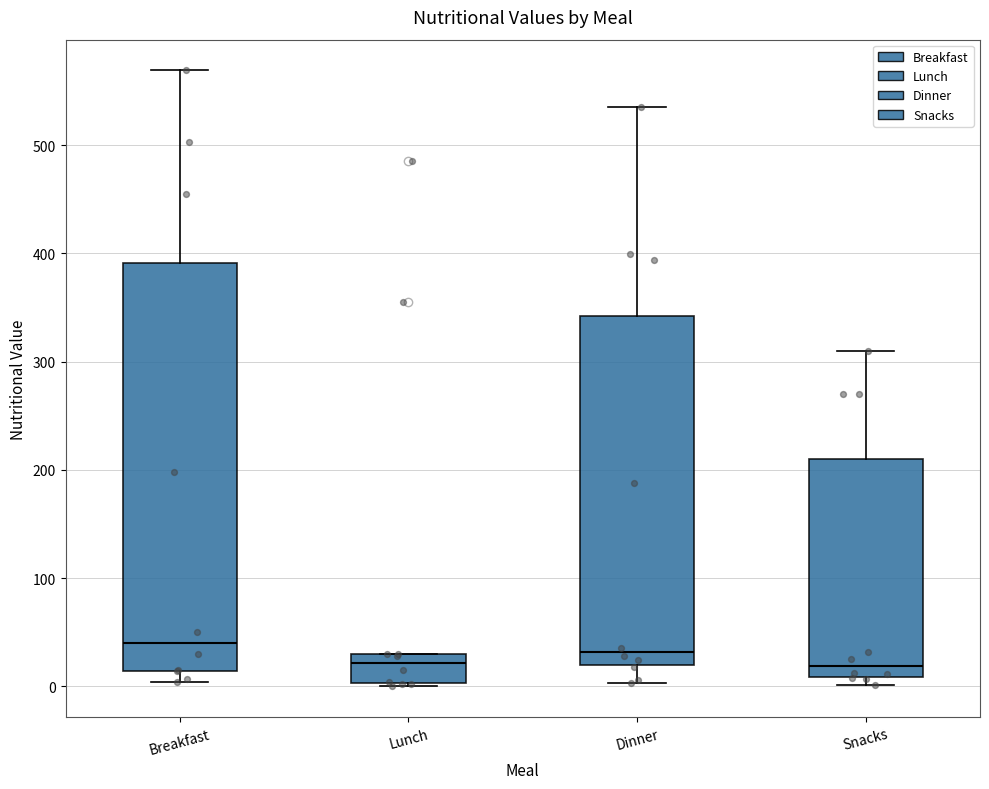

Reading left to right, transcribe this box plot: for each box, give where its median line is, the range the box spans, and where its two whiskers end, as read against the y-axis. The values are not printed on the chart, so give them approximately, as read against the axis.

Breakfast: median 40, box 10 to 390, whiskers 0 to 570
Lunch: median 20, box 0 to 30, whiskers 0 to 30
Dinner: median 30, box 20 to 340, whiskers 0 to 540
Snacks: median 20, box 10 to 210, whiskers 0 to 310